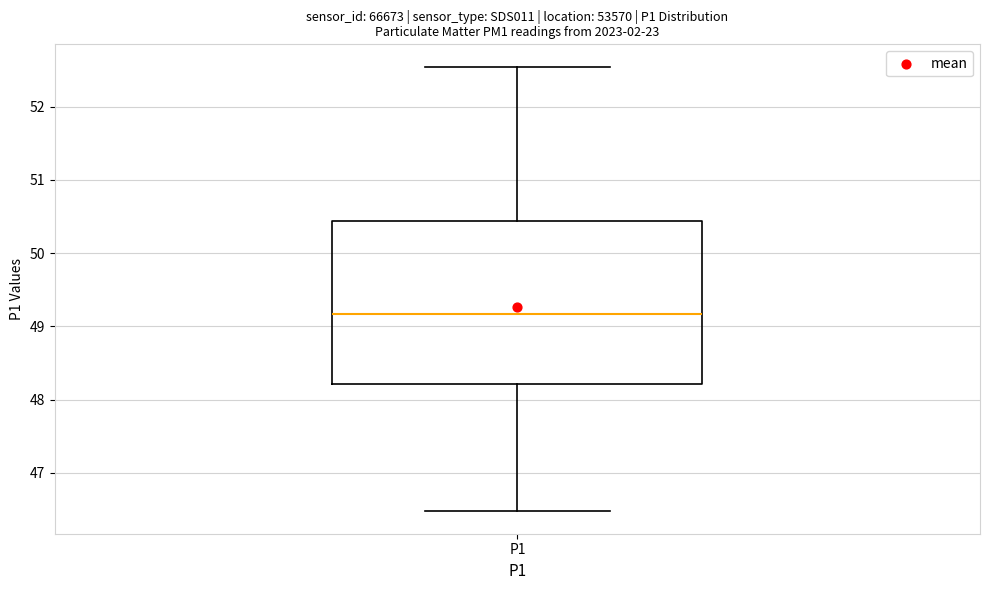

Where is the upper edge of the box for P1 on the y-axis? The values are not printed on the chart, so give them approximately, as read against the axis.

50.4